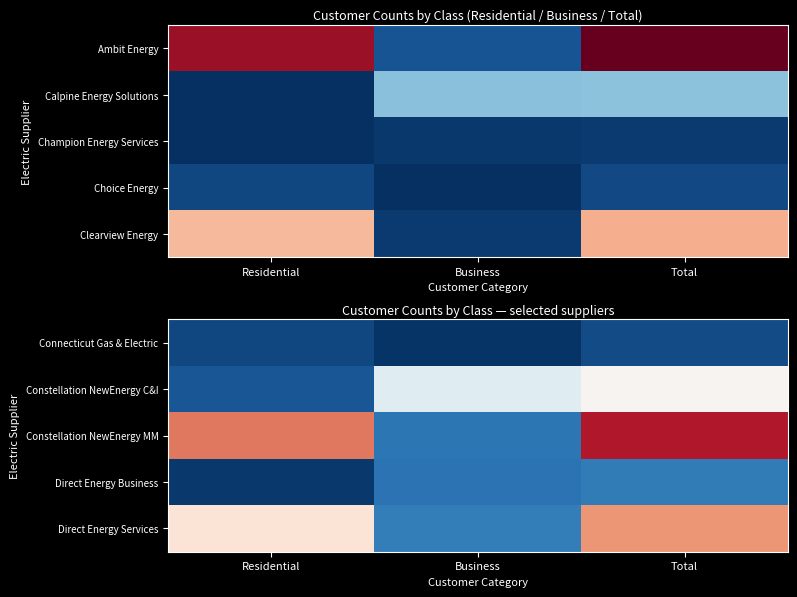

Which category has the lowest value in the Direct Energy Services series?

Business